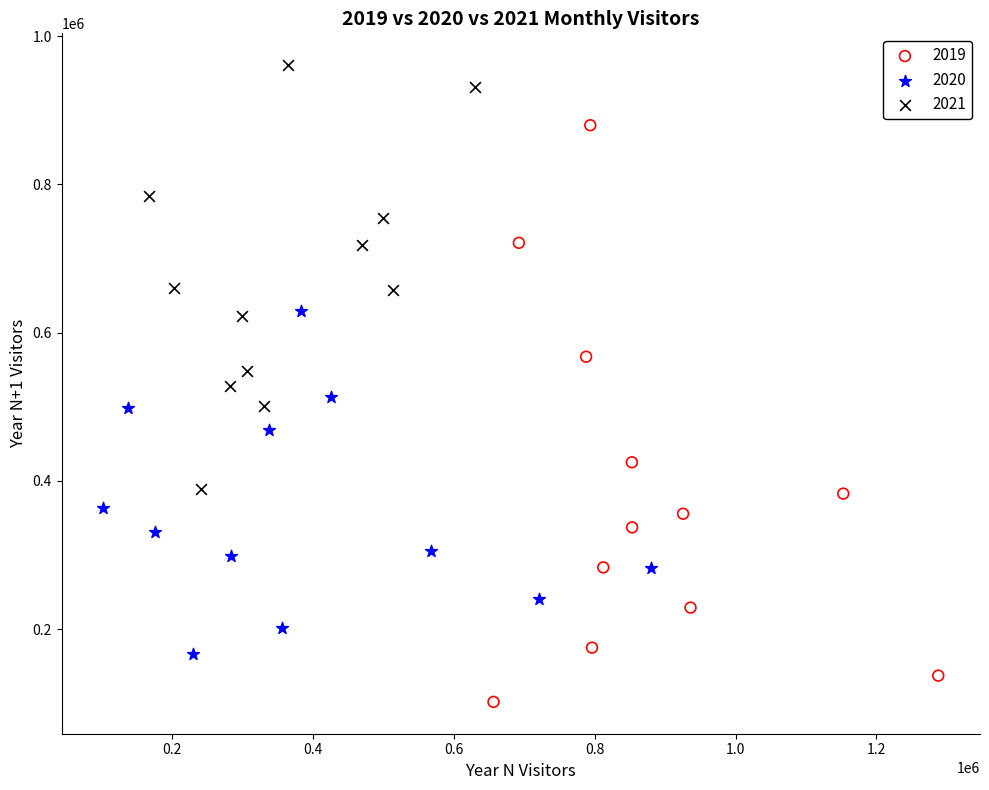

Which series contains the highest Y value?

2021